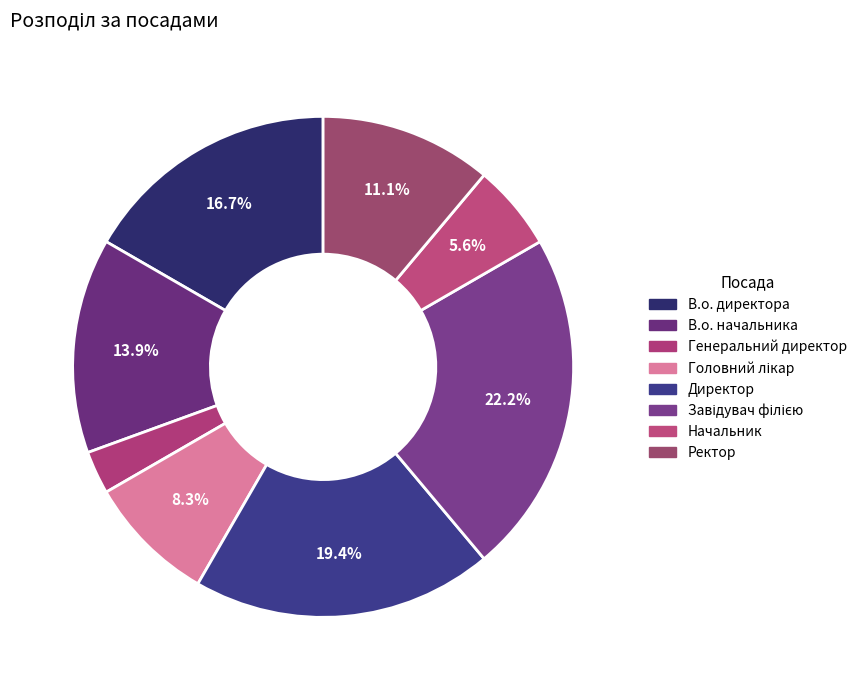

To the nearest percent, what is the difference between the Головний лікар and Генеральний директор slice percentages?

6%